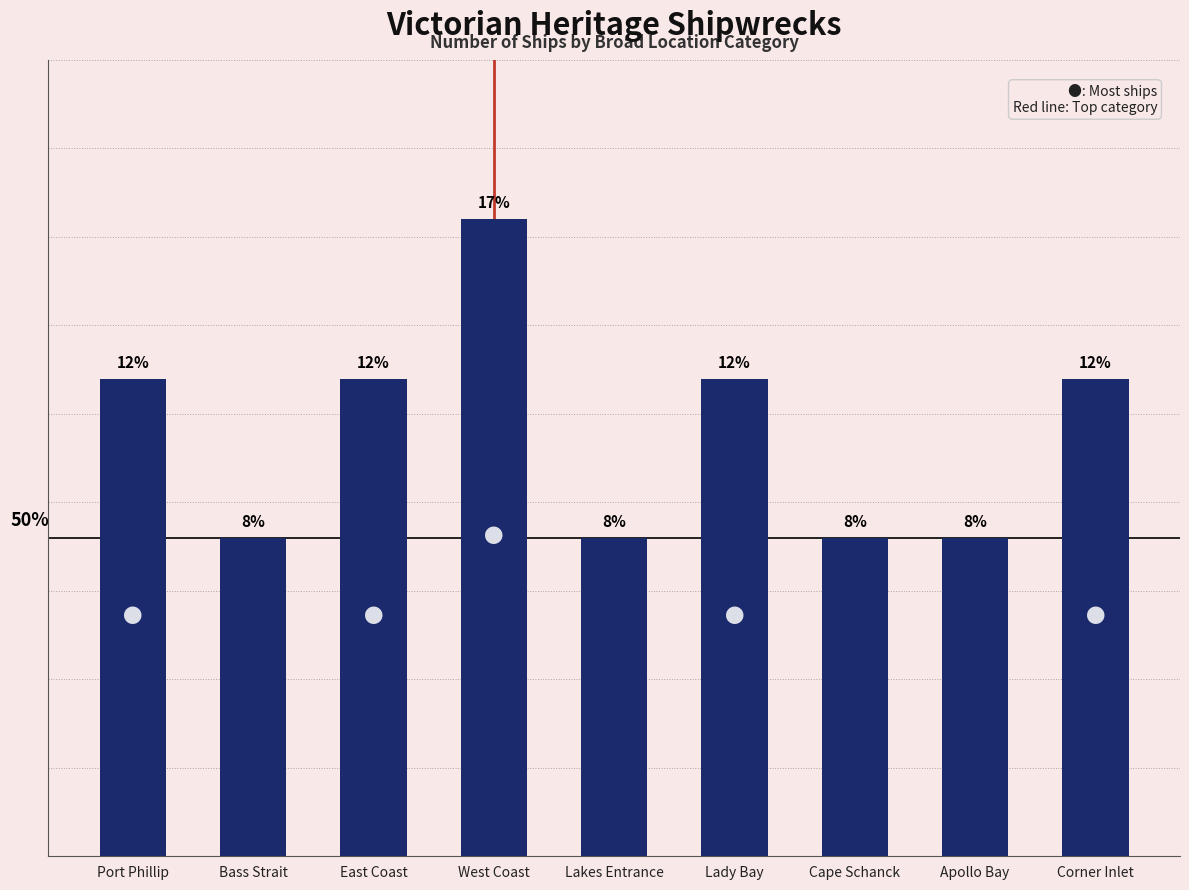

Rank the categories by value from lowest to highest.

Bass Strait, Lakes Entrance, Cape Schanck, Apollo Bay, Port Phillip, East Coast, Lady Bay, Corner Inlet, West Coast